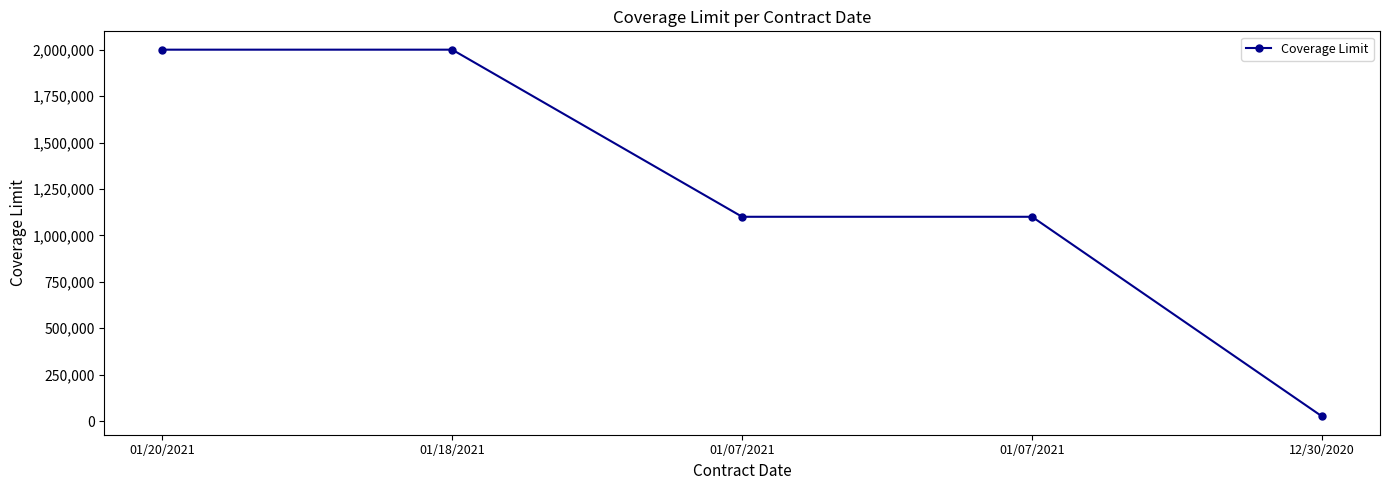

True or false: the data shows 2000000 at 01/18/2021.

True